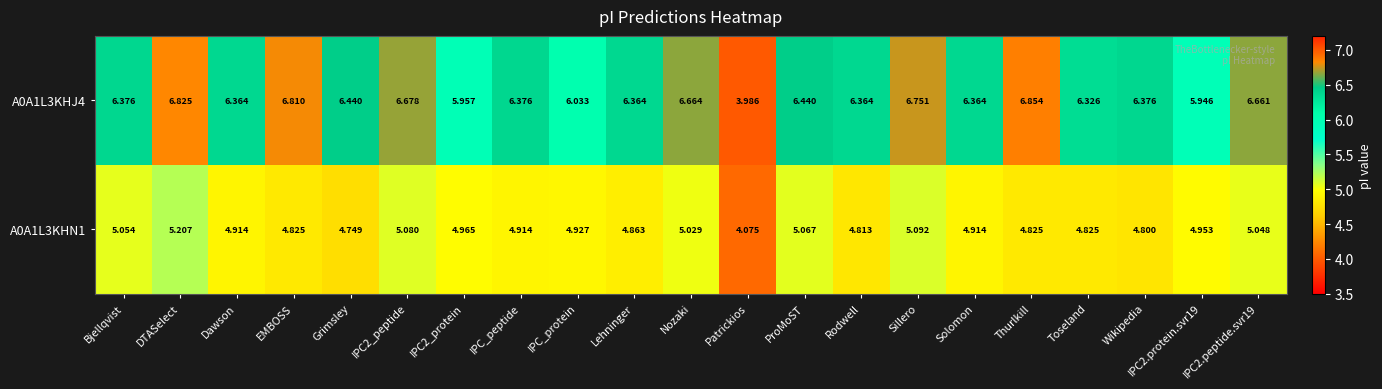

At which category is the sum across all series the highest?

DTASelect